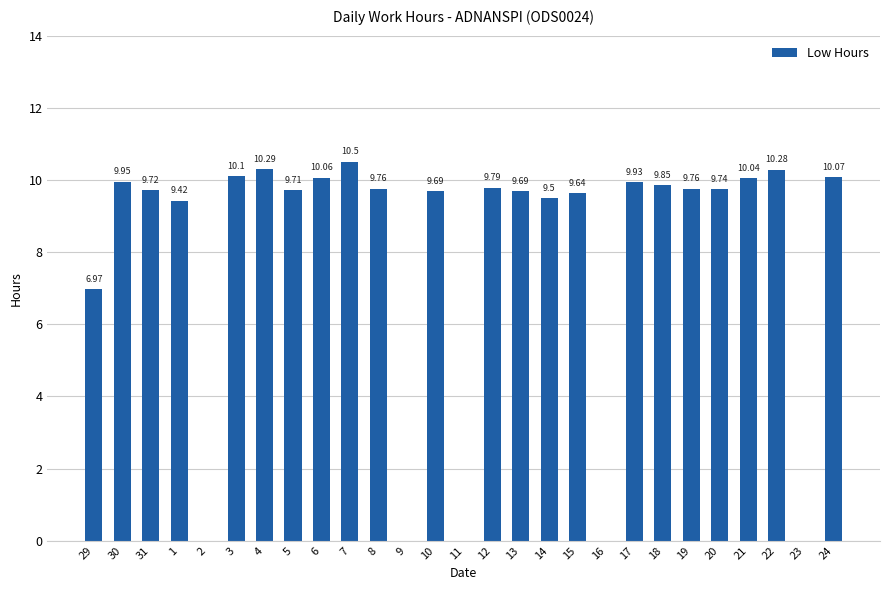

How many values are above zero?

22